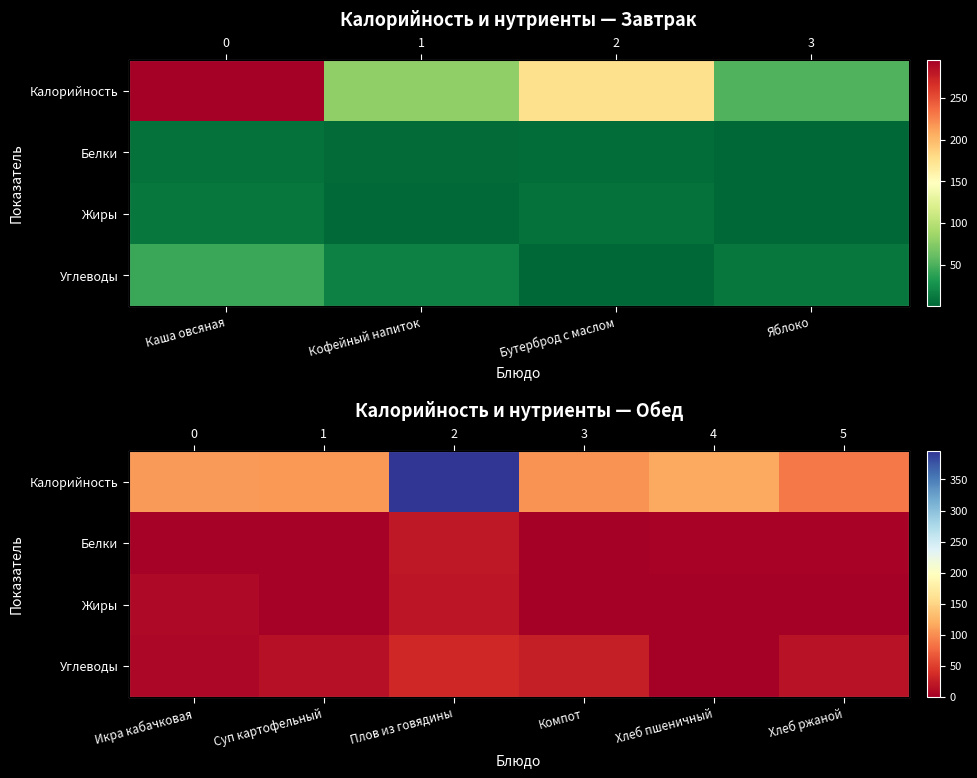

The value of Жиры at Плов из говядины is 19.1. True or false?

True